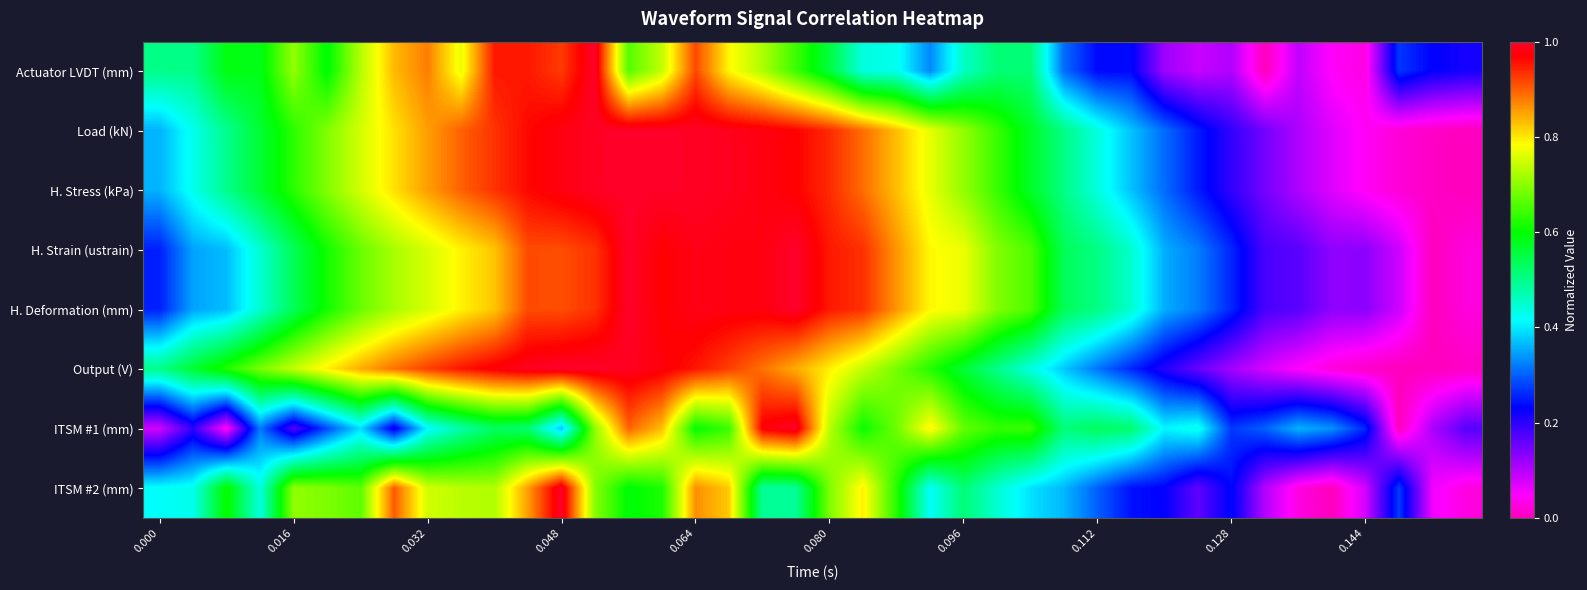

Reading right to left, list all the values displayed in this chart.

Actuator LVDT (mm): 0.2	0.2	0.3	0.0	0.0	0.1	0.0	0.1	0.1	0.1	0.2	0.2	0.3	0.5	0.5	0.5	0.3	0.4	0.4	0.6	0.6	0.7	0.8	0.9	0.7	0.7	1.0	0.9	1.0	1.0	0.8	0.9	0.8	0.7	0.6	0.7	0.6	0.6	0.5	0.5
Load (kN): 0.0	0.0	0.0	0.0	0.1	0.1	0.1	0.2	0.2	0.3	0.4	0.4	0.5	0.6	0.6	0.7	0.8	0.8	0.9	0.9	1.0	1.0	1.0	1.0	1.0	1.0	1.0	1.0	1.0	0.9	0.9	0.9	0.8	0.8	0.7	0.6	0.6	0.5	0.4	0.4
H. Stress (kPa): 0.0	0.0	0.0	0.0	0.1	0.1	0.1	0.2	0.2	0.3	0.4	0.4	0.5	0.6	0.6	0.7	0.8	0.8	0.9	0.9	1.0	1.0	1.0	1.0	1.0	1.0	1.0	1.0	1.0	0.9	0.9	0.9	0.8	0.8	0.7	0.6	0.6	0.5	0.4	0.4
H. Strain (ustrain): 0.0	0.0	0.1	0.1	0.1	0.2	0.2	0.3	0.3	0.4	0.4	0.5	0.5	0.7	0.7	0.8	0.8	0.9	0.9	1.0	1.0	1.0	1.0	1.0	1.0	1.0	0.9	0.9	0.9	0.8	0.8	0.8	0.7	0.7	0.6	0.5	0.4	0.4	0.3	0.3
H. Deformation (mm): 0.0	0.0	0.1	0.1	0.1	0.2	0.2	0.3	0.3	0.4	0.4	0.5	0.5	0.7	0.7	0.8	0.8	0.9	0.9	1.0	1.0	1.0	1.0	1.0	1.0	1.0	0.9	0.9	0.9	0.8	0.8	0.8	0.7	0.7	0.6	0.5	0.4	0.4	0.3	0.3
Output (V): 0.0	0.0	0.0	0.0	0.0	0.0	0.1	0.1	0.2	0.2	0.3	0.3	0.4	0.4	0.5	0.6	0.6	0.7	0.7	0.8	0.8	0.9	0.9	1.0	1.0	1.0	1.0	1.0	1.0	1.0	1.0	0.9	0.9	0.8	0.8	0.7	0.7	0.6	0.6	0.5
ITSM #1 (mm): 0.2	0.1	0.0	0.3	0.3	0.4	0.3	0.3	0.4	0.4	0.5	0.5	0.5	0.6	0.6	0.7	0.8	0.7	0.6	0.7	1.0	1.0	0.6	0.6	0.8	0.9	0.7	0.4	0.5	0.5	0.5	0.4	0.2	0.4	0.3	0.2	0.3	0.0	0.2	0.1
ITSM #2 (mm): 0.0	0.1	0.3	0.1	0.0	0.0	0.1	0.2	0.2	0.2	0.2	0.3	0.4	0.4	0.4	0.5	0.4	0.6	0.8	0.7	0.5	0.5	0.8	0.9	0.6	0.6	0.7	1.0	0.9	0.7	0.7	0.8	0.9	0.7	0.7	0.7	0.4	0.6	0.4	0.4